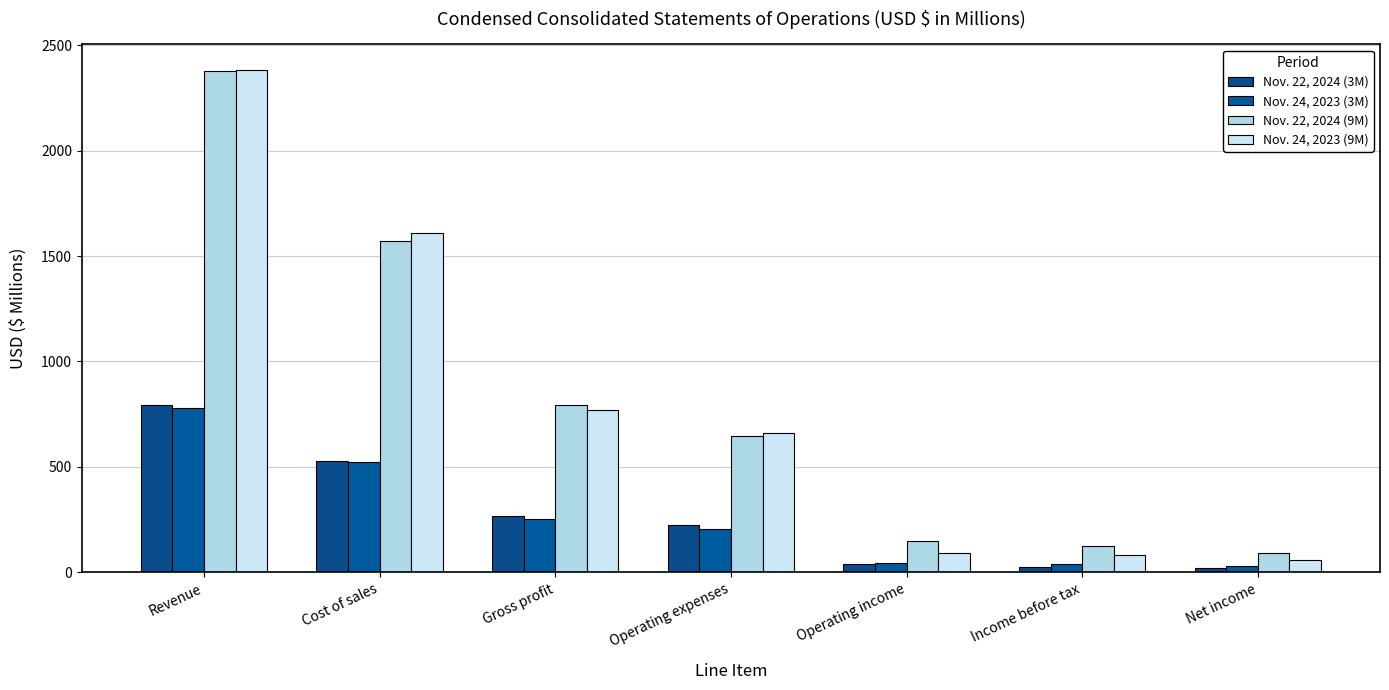

What is the lowest value of the Nov. 24, 2023 (3M) series?

30.8